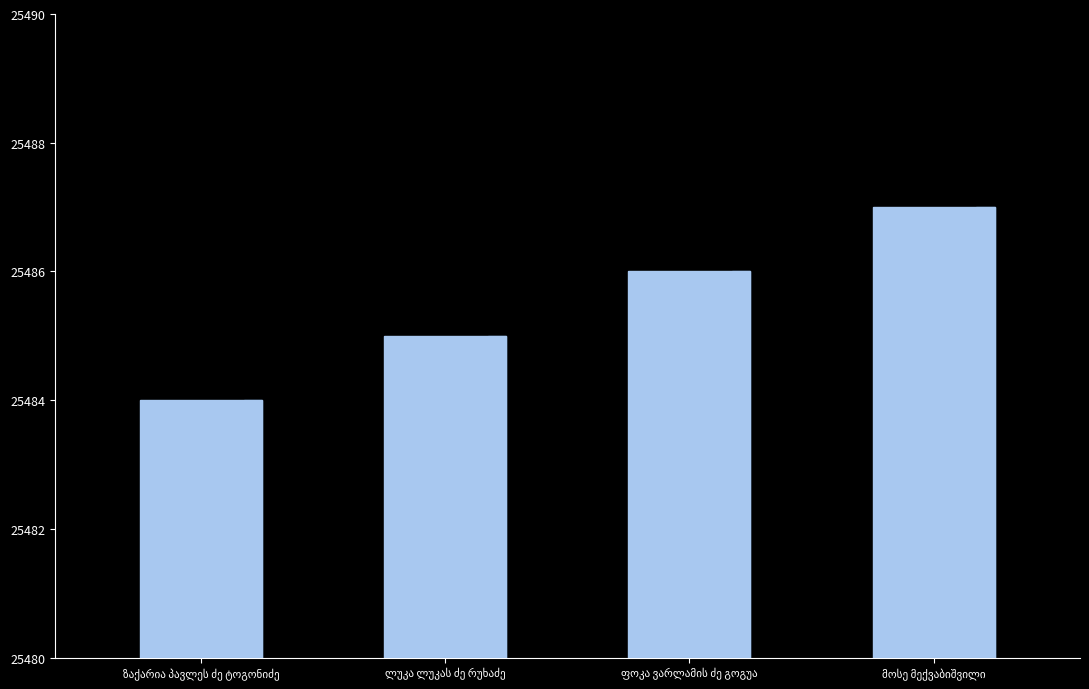

What is the maximum value shown in the chart?

25487